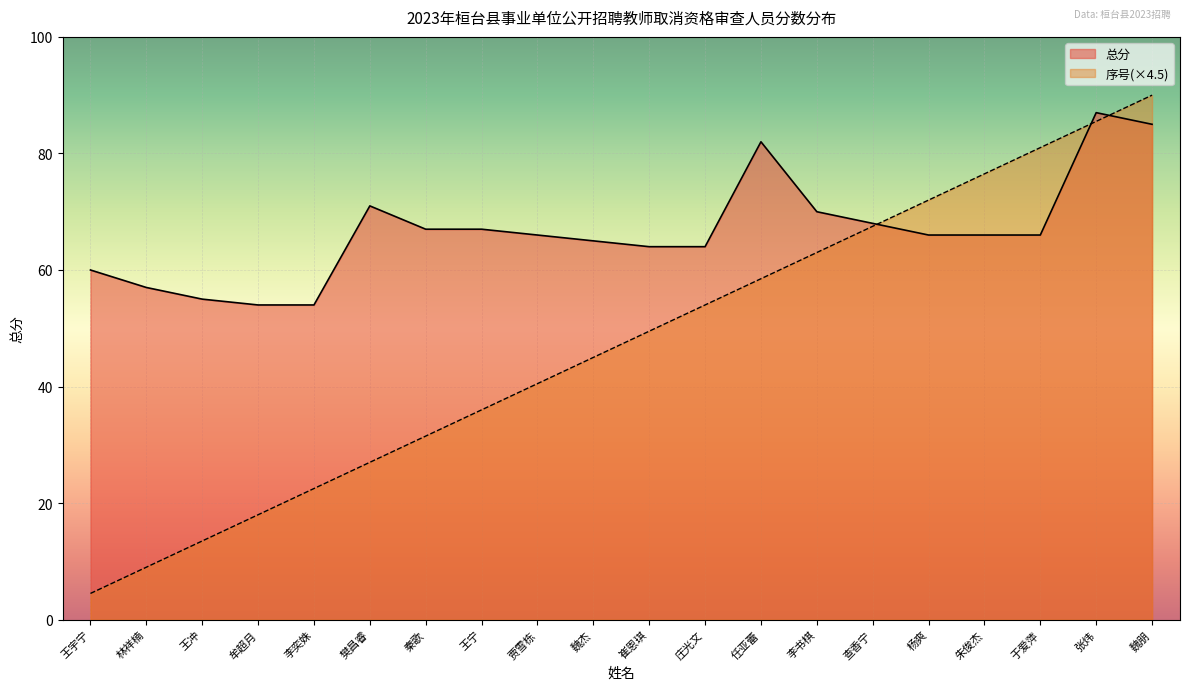

Reading left to right, what are all the values shown in this chart?

总分: 60.0	57.0	55.0	54.0	54.0	71.0	67.0	67.0	66.0	65.0	64.0	64.0	82.0	70.0	68.0	66.0	66.0	66.0	87.0	85.0
序号: 4.5	9.0	13.5	18.0	22.5	27.0	31.5	36.0	40.5	45.0	49.5	54.0	58.5	63.0	67.5	72.0	76.5	81.0	85.5	90.0